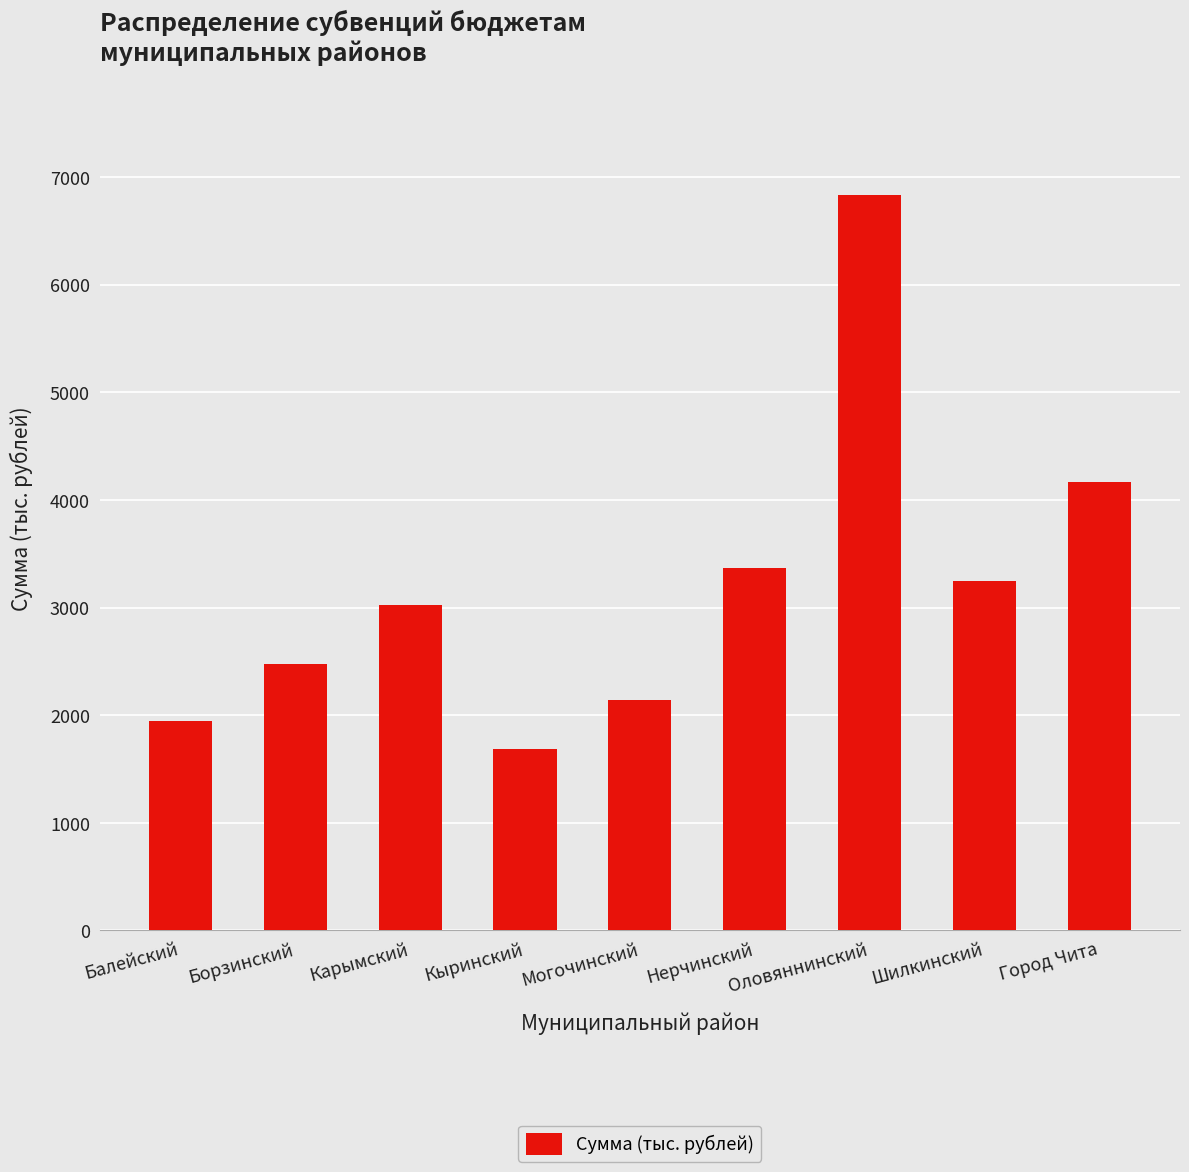

Does the chart contain any negative values?

No